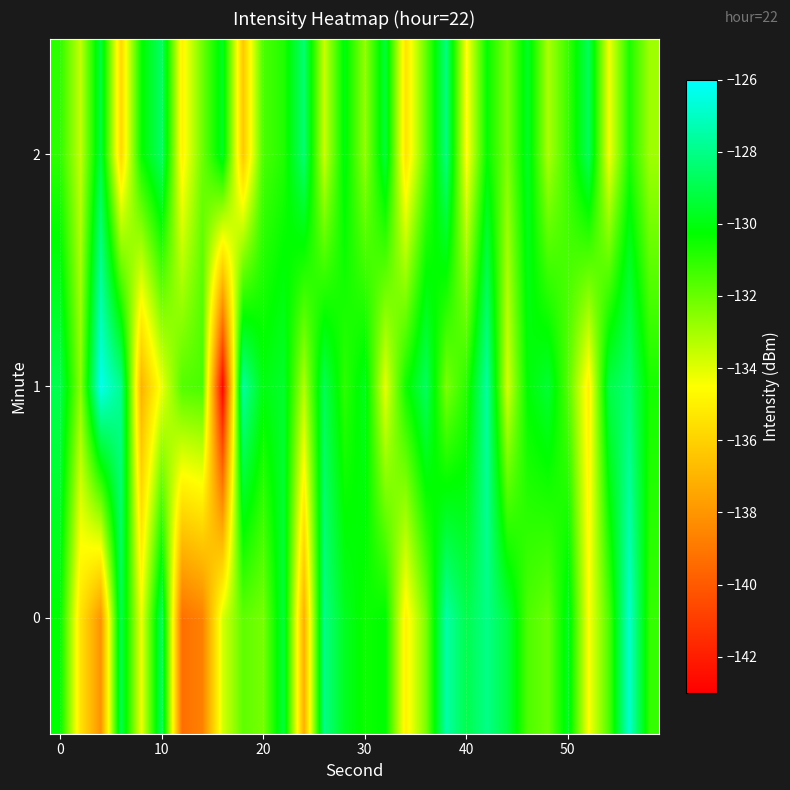

Rank the series by their average value, from highest to lowest.

1, 2, 0